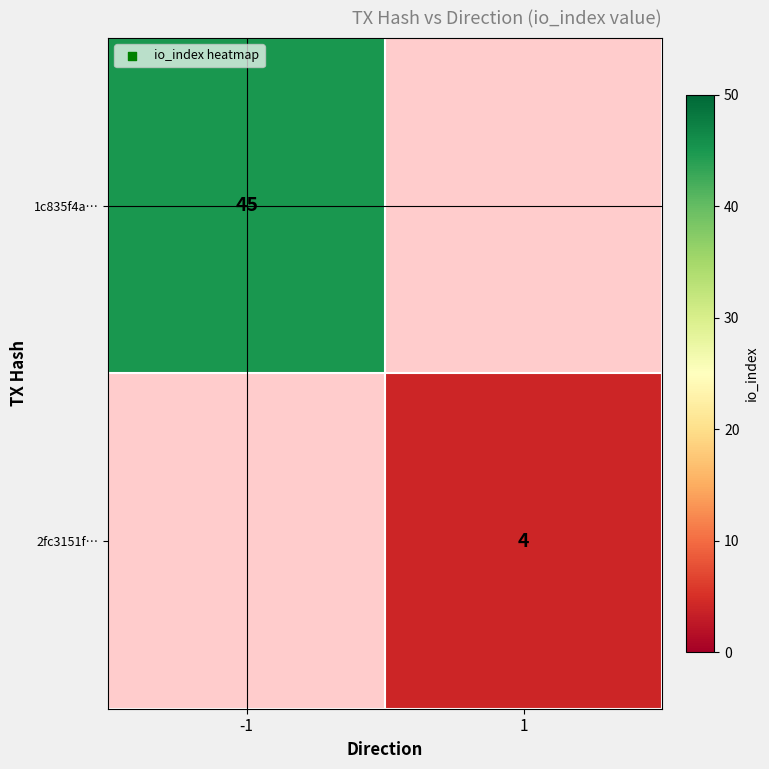

Is the value of 2fc3151f… at 1 greater than the value of 1c835f4a… at -1?

No